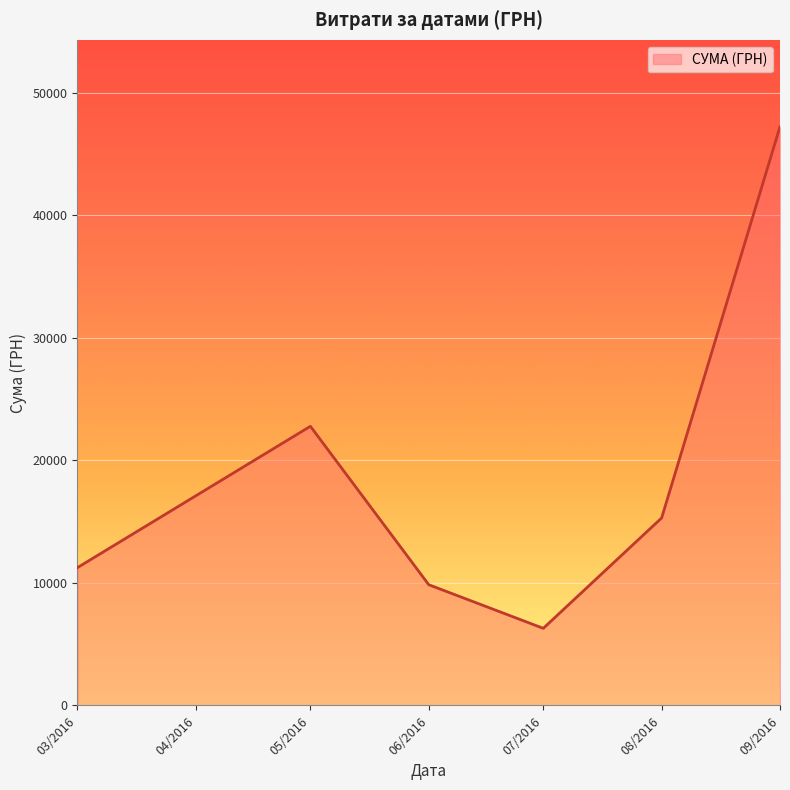

Which category has the lowest value across all series?

07/2016